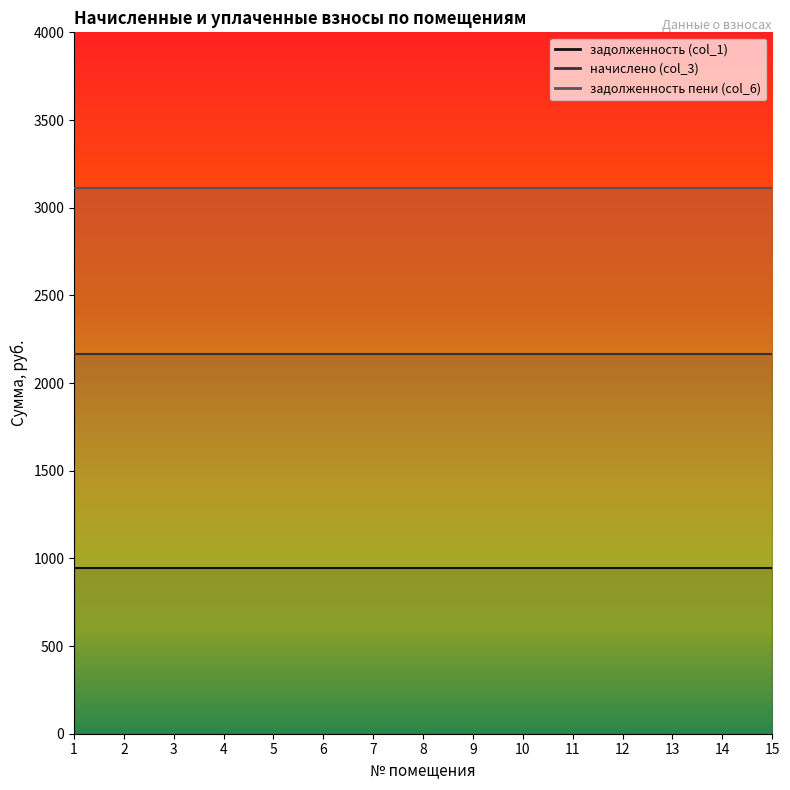

Is the value of задолженность пени (col_6) at 6 greater than the value of начислено (col_3) at 3?

Yes